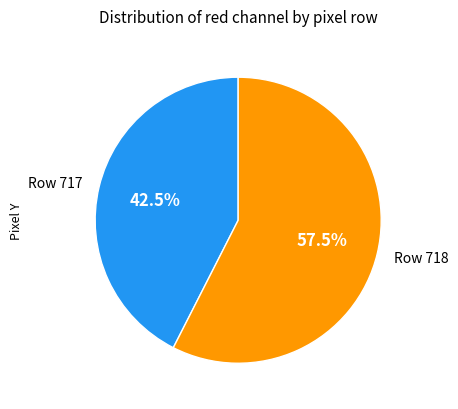

Between Row 717 and Row 718, which is larger?

Row 718